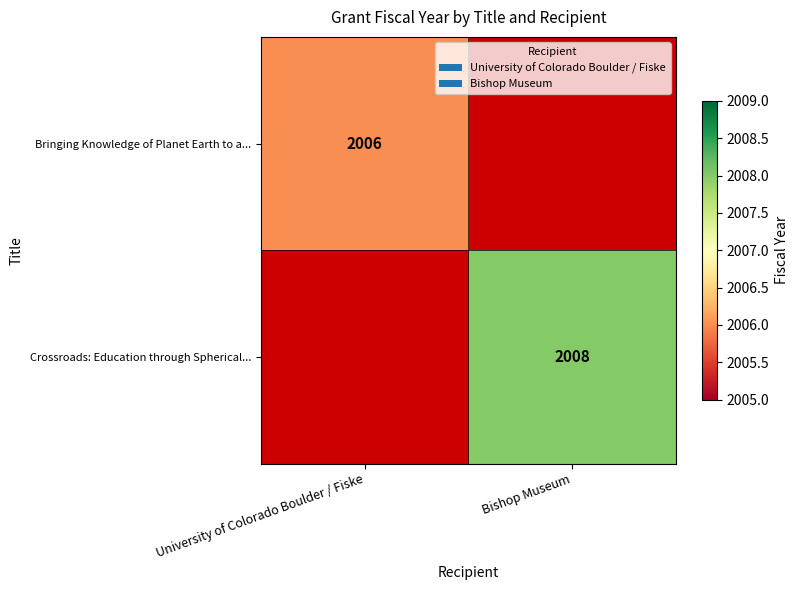

How many series are shown in this chart?

2